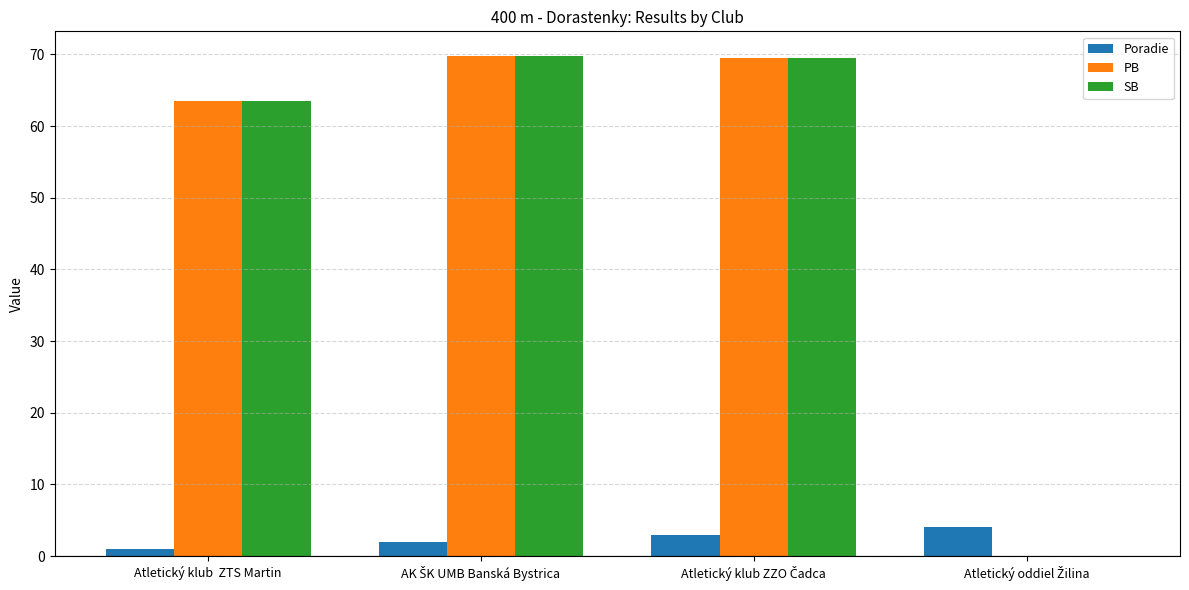

At which label is PB closest to 34?

Atletický klub  ZTS Martin